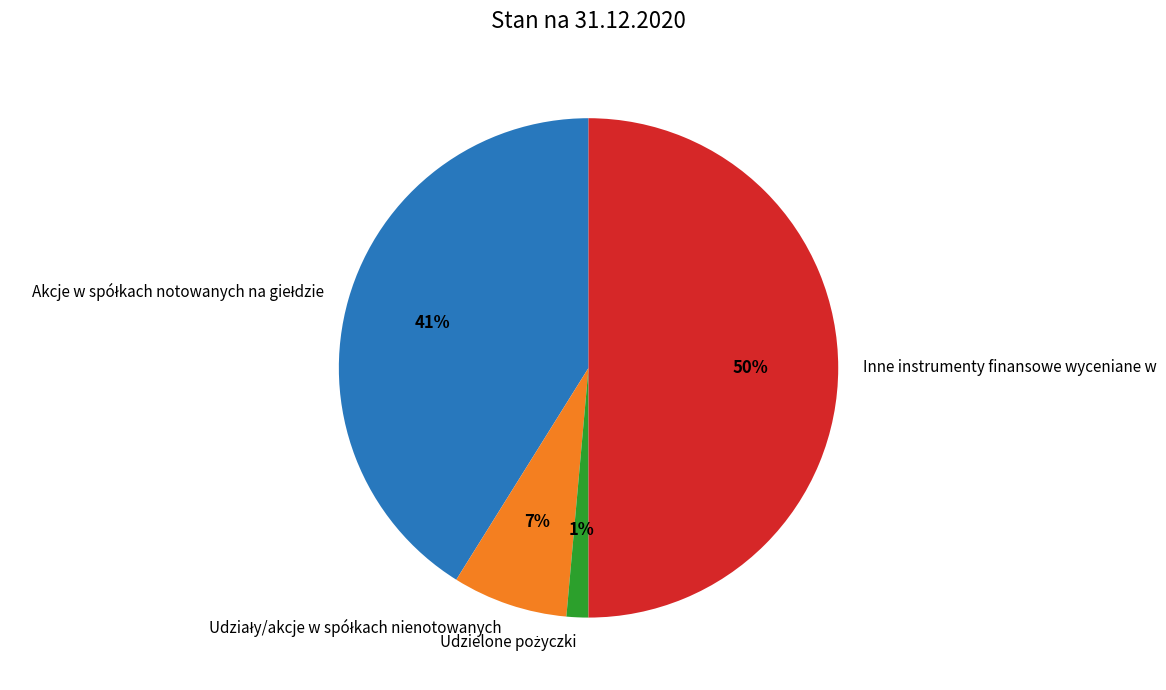

To the nearest percent, what is the difference between the largest and smallest slice percentages?

49%